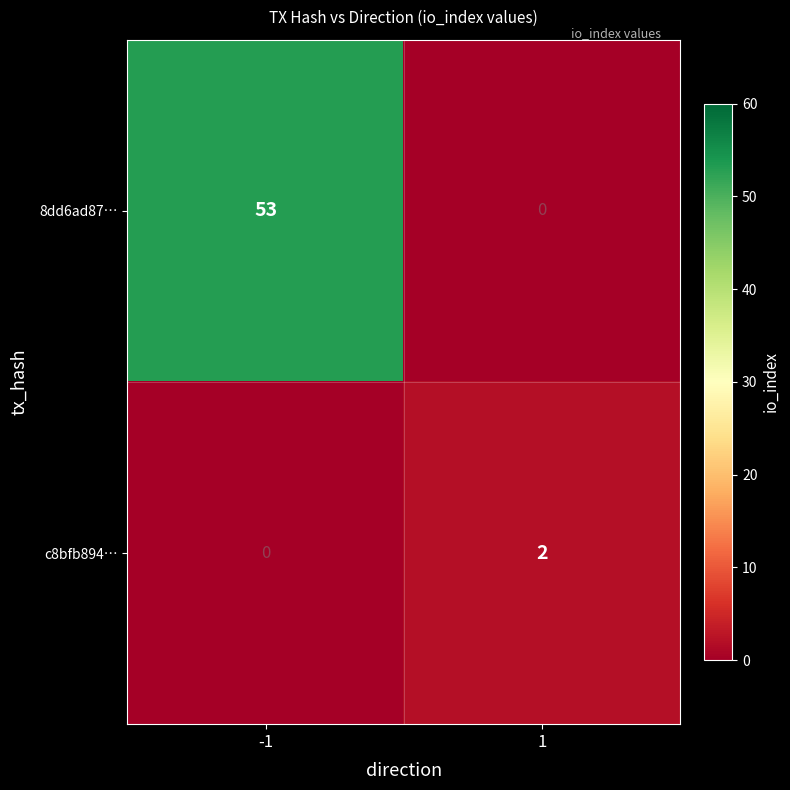

What is the difference between the highest and lowest values at -1?

53